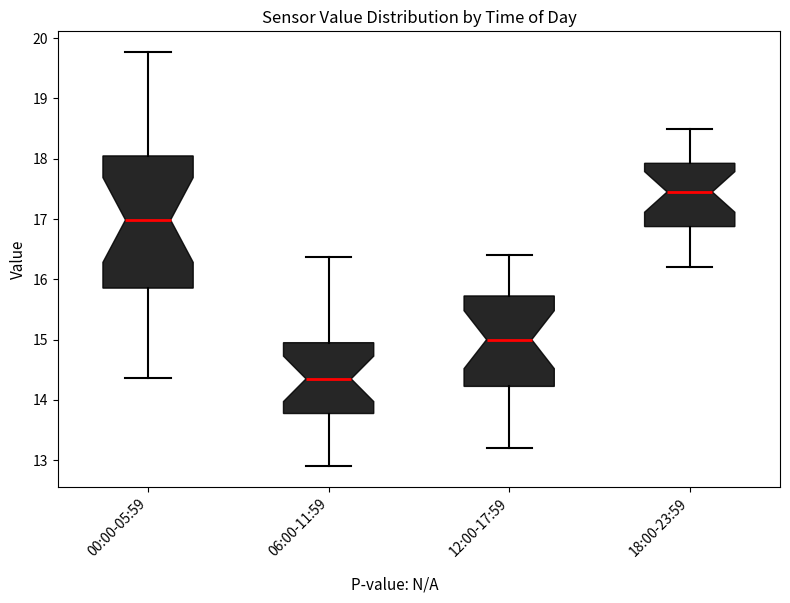

Reading left to right, transcribe this box plot: for each box, give where its median line is, the range the box spans, and where its two whiskers end, as read against the y-axis. The values are not printed on the chart, so give them approximately, as read against the axis.

00:00-05:59: median 17.0, box 15.9 to 18.0, whiskers 14.4 to 19.8
06:00-11:59: median 14.4, box 13.8 to 15.0, whiskers 12.9 to 16.4
12:00-17:59: median 15.0, box 14.2 to 15.7, whiskers 13.2 to 16.4
18:00-23:59: median 17.5, box 16.9 to 17.9, whiskers 16.2 to 18.5